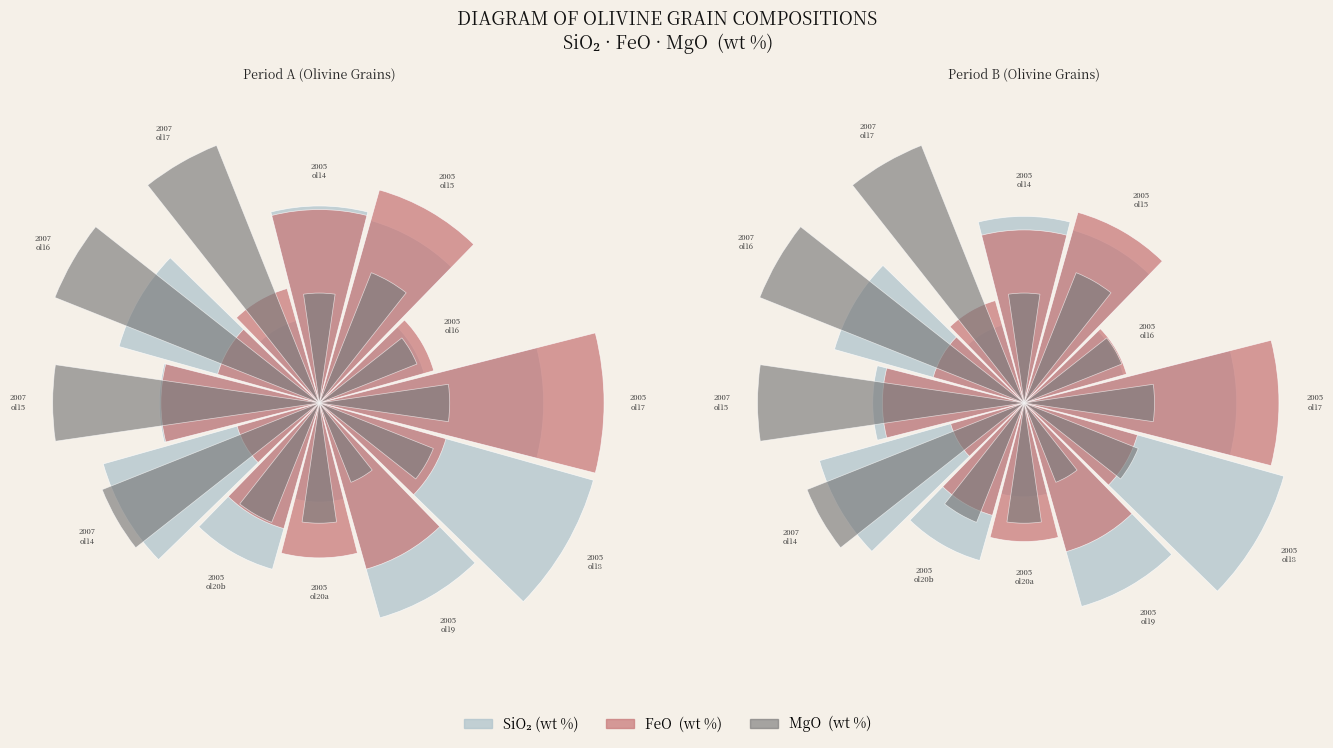

Is it true that 2 is 16% of the pie?

False